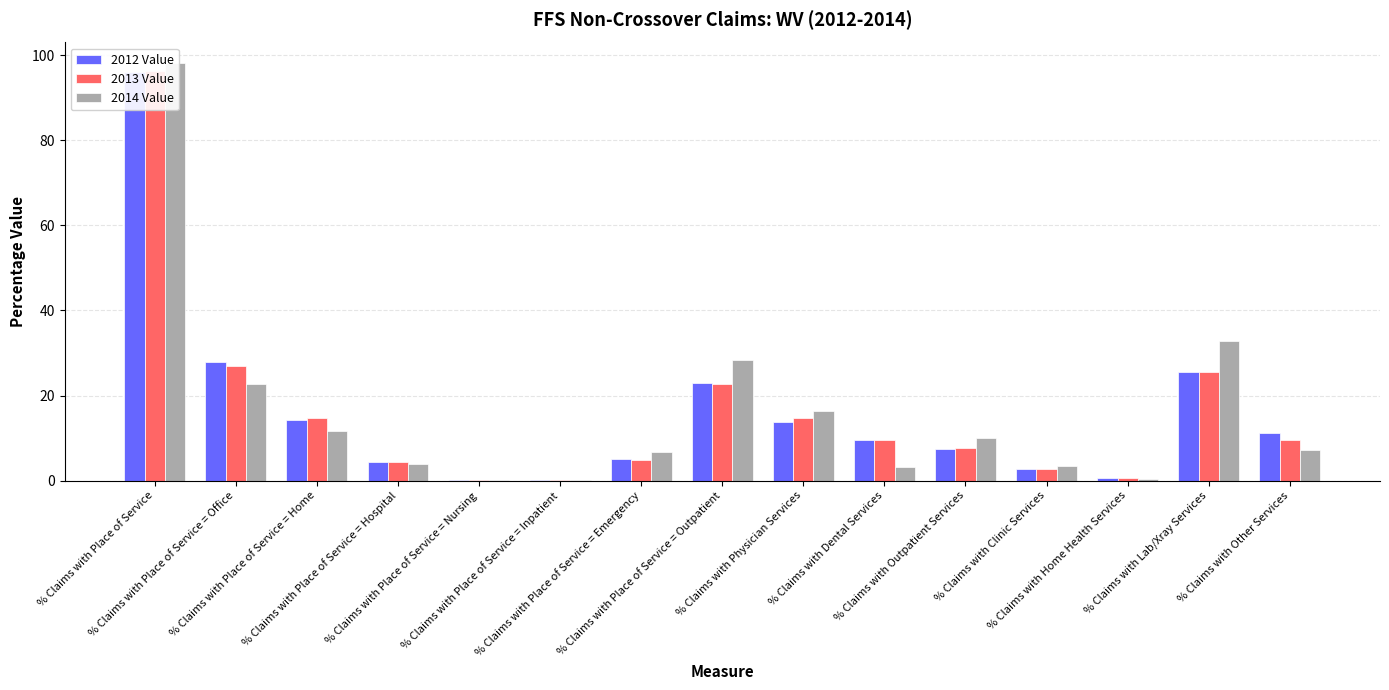

The 2014 Value series shows 3.3 at % Claims with Dental Services. True or false?

True